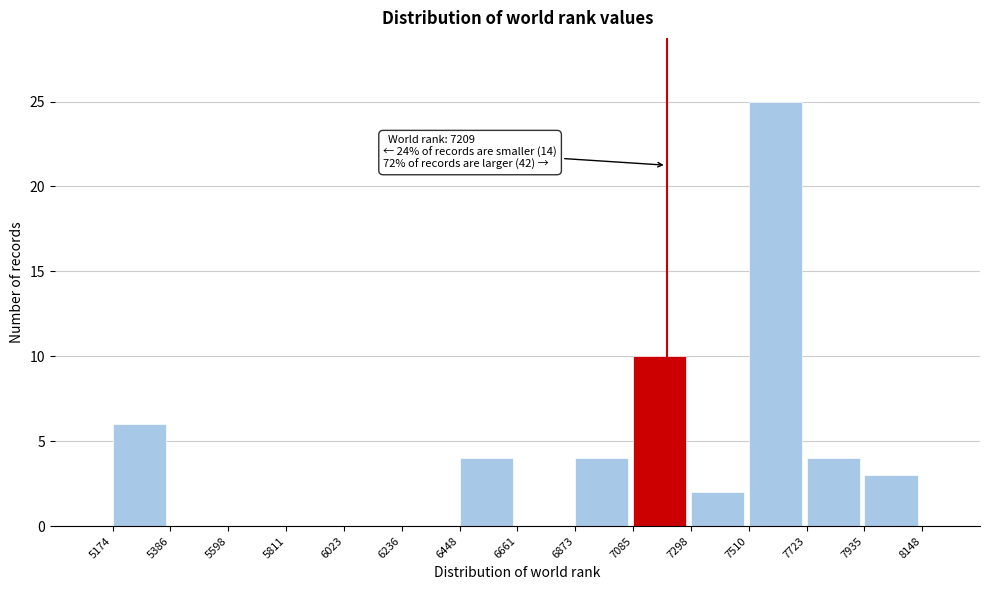

Which range on the x-axis has the tallest bar?

7510 to 7723